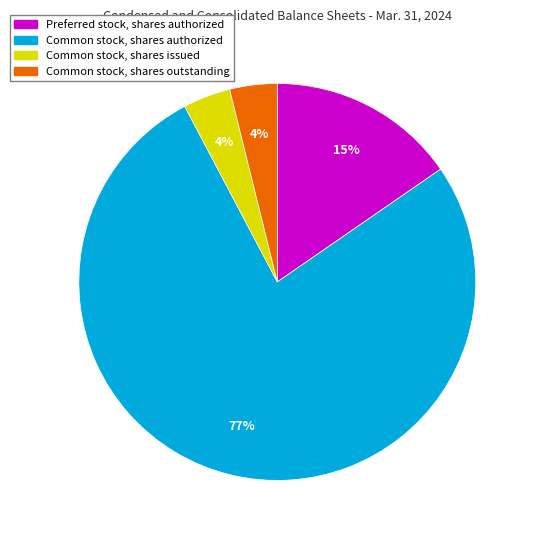

To the nearest percent, what portion does Common stock, shares issued represent?

4%